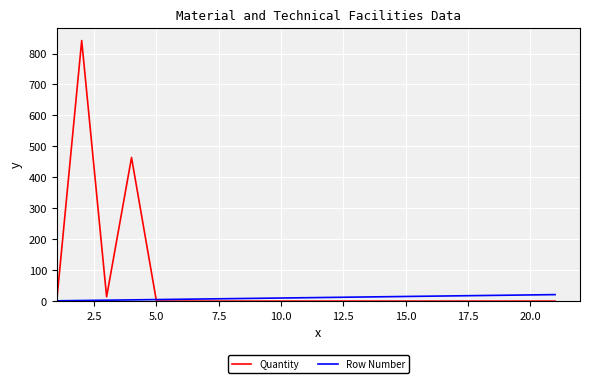

What is the average value of the Quantity series?

63